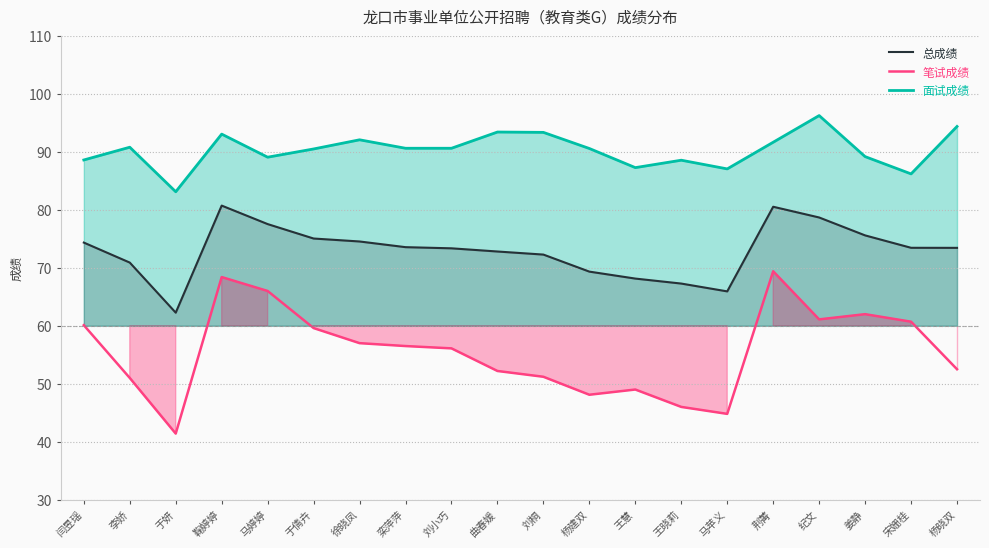

What is the lowest value of the 笔试成绩 series?

41.4